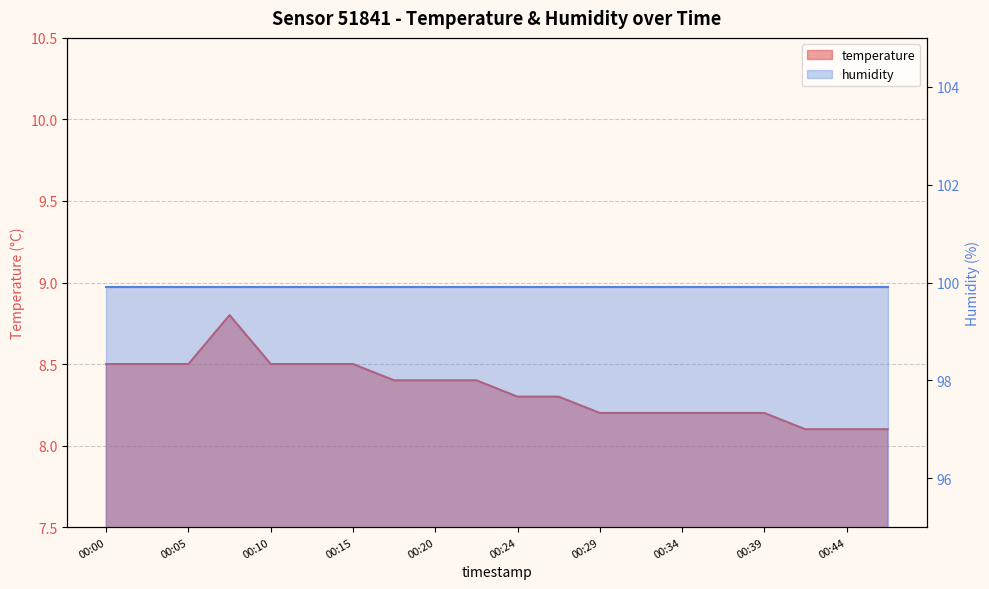

What is the greatest value displayed?

8.8